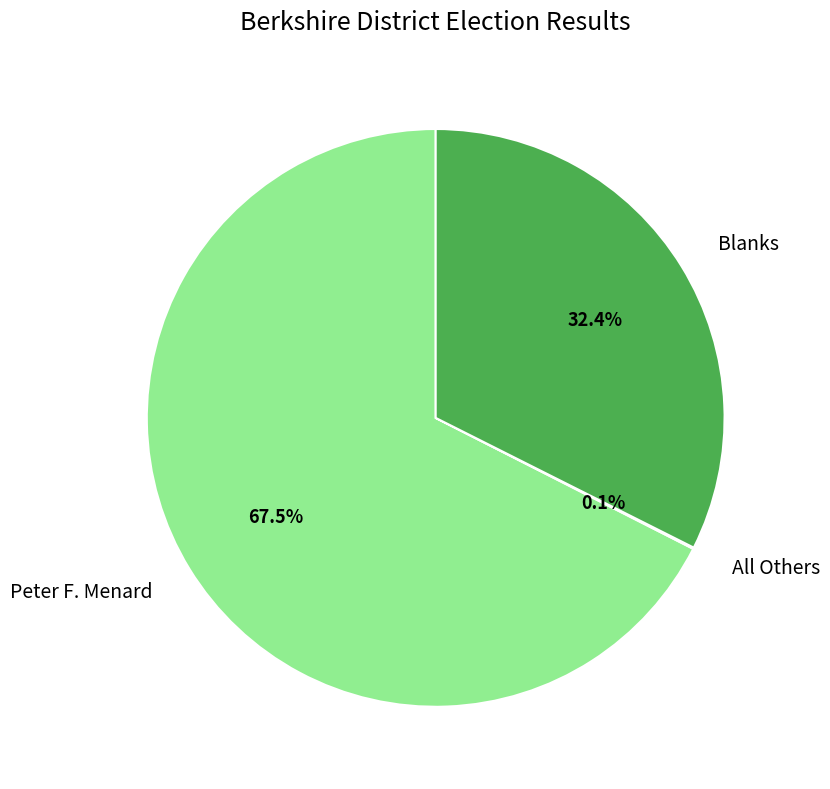

What portion of the pie excludes Blanks?

67.6%